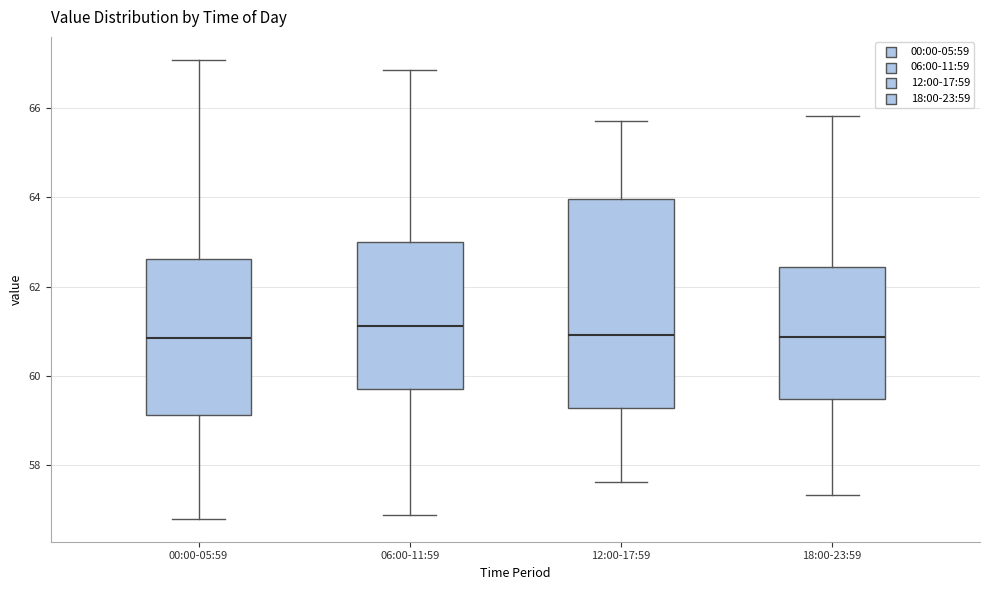

Where does the upper whisker of the box for 00:00-05:59 end on the y-axis? The values are not printed on the chart, so give them approximately, as read against the axis.

67.0